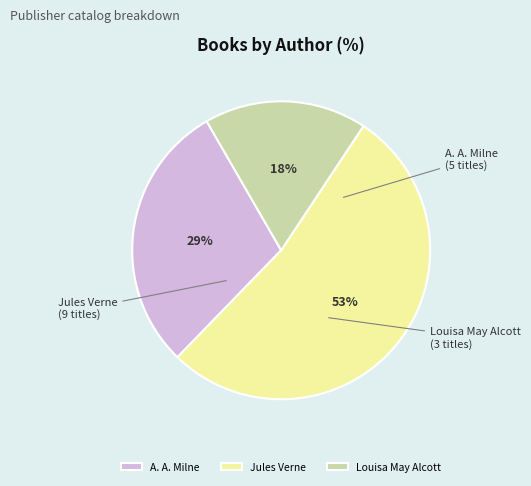

What is the smallest slice in the pie chart?

Louisa May Alcott